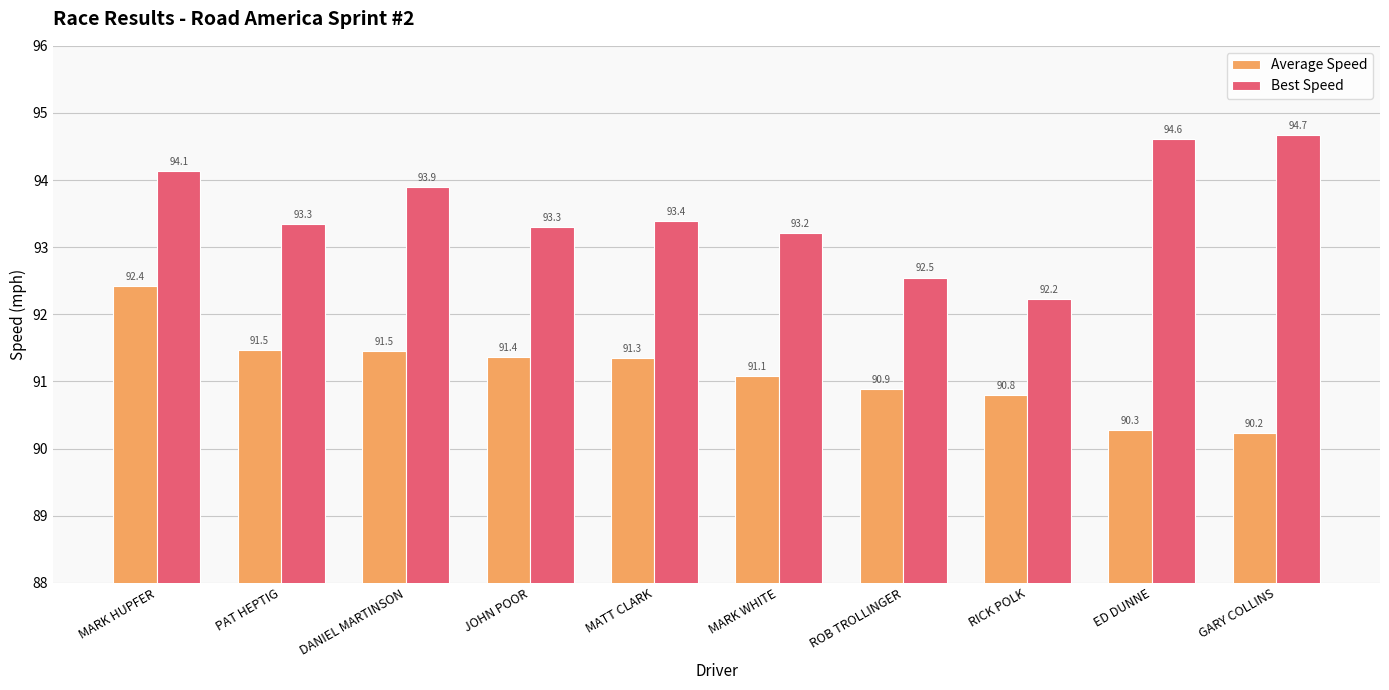

Reading right to left, transcribe all the data shown in this chart.

Average Speed: 90.2	90.3	90.8	90.9	91.1	91.3	91.4	91.5	91.5	92.4
Best Speed: 94.7	94.6	92.2	92.5	93.2	93.4	93.3	93.9	93.3	94.1